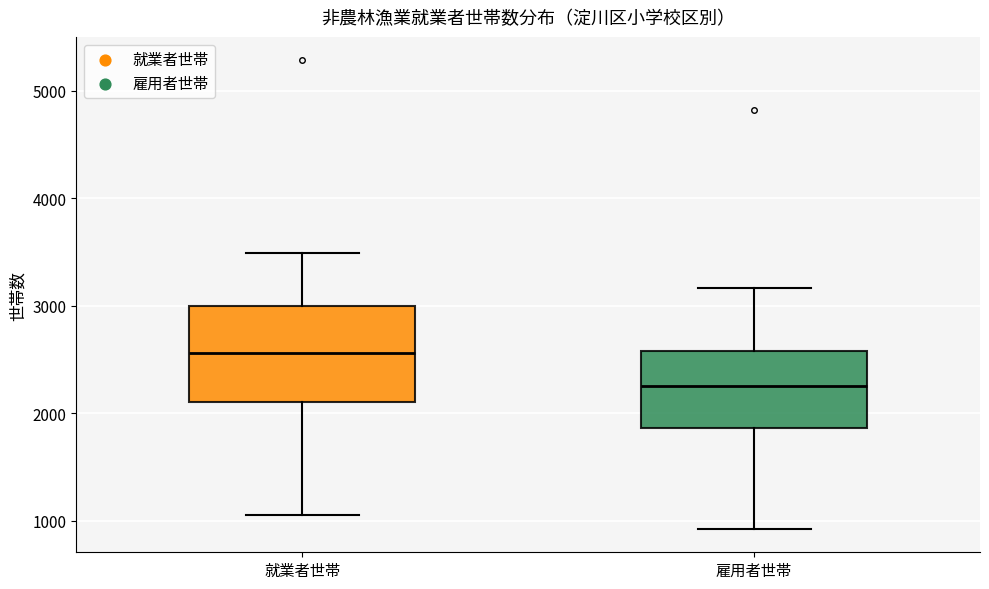

Reading left to right, read every box against the y-axis: the position of its median line, the range the box covers, and the ends of its whiskers. The values are not printed on the chart, so give them approximately, as read against the axis.

就業者世帯: median 2600, box 2100 to 3000, whiskers 1100 to 3500
雇用者世帯: median 2300, box 1900 to 2600, whiskers 900 to 3200